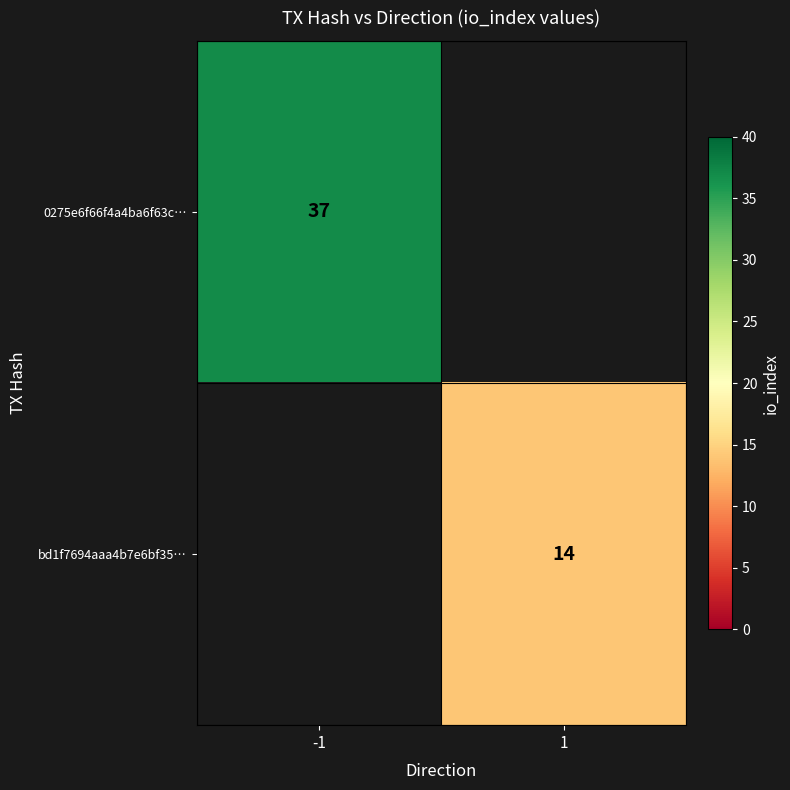

Is it true that 0275e6f66f4a4ba6f63c… equals 37 at -1?

True